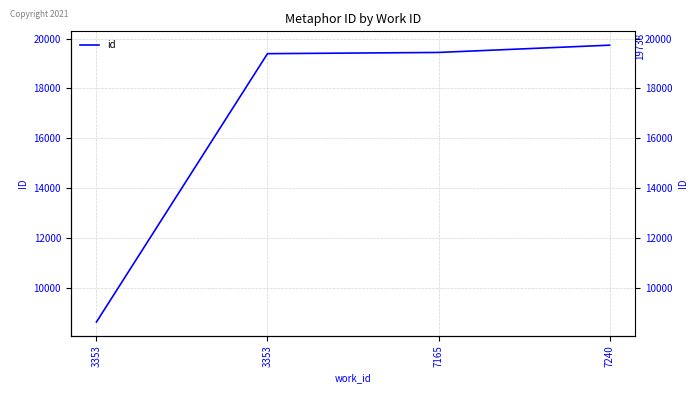

What is the difference between the second highest and minimum values?

10820